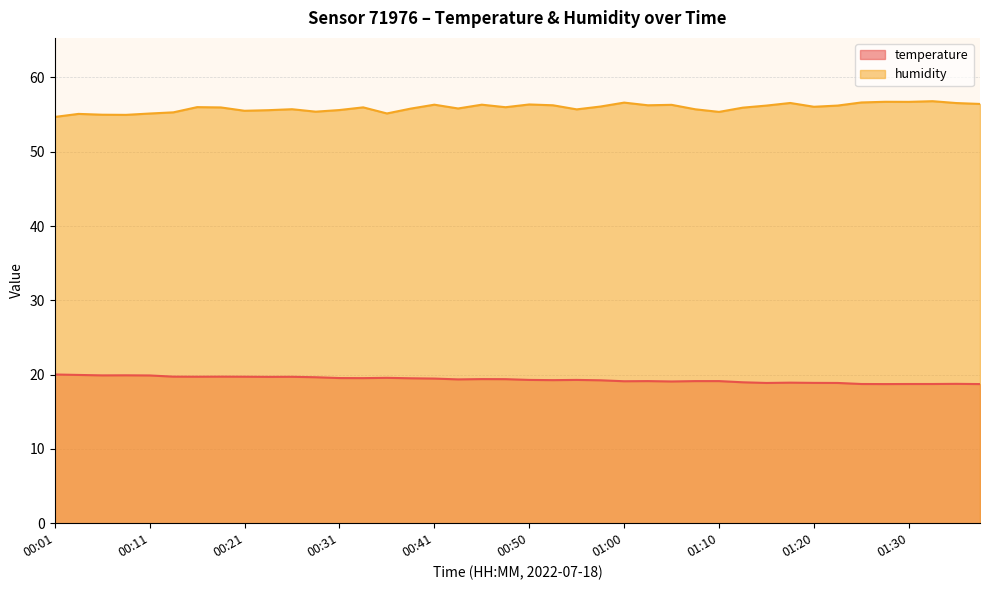

The humidity series shows 99.4 at 01:00. True or false?

False